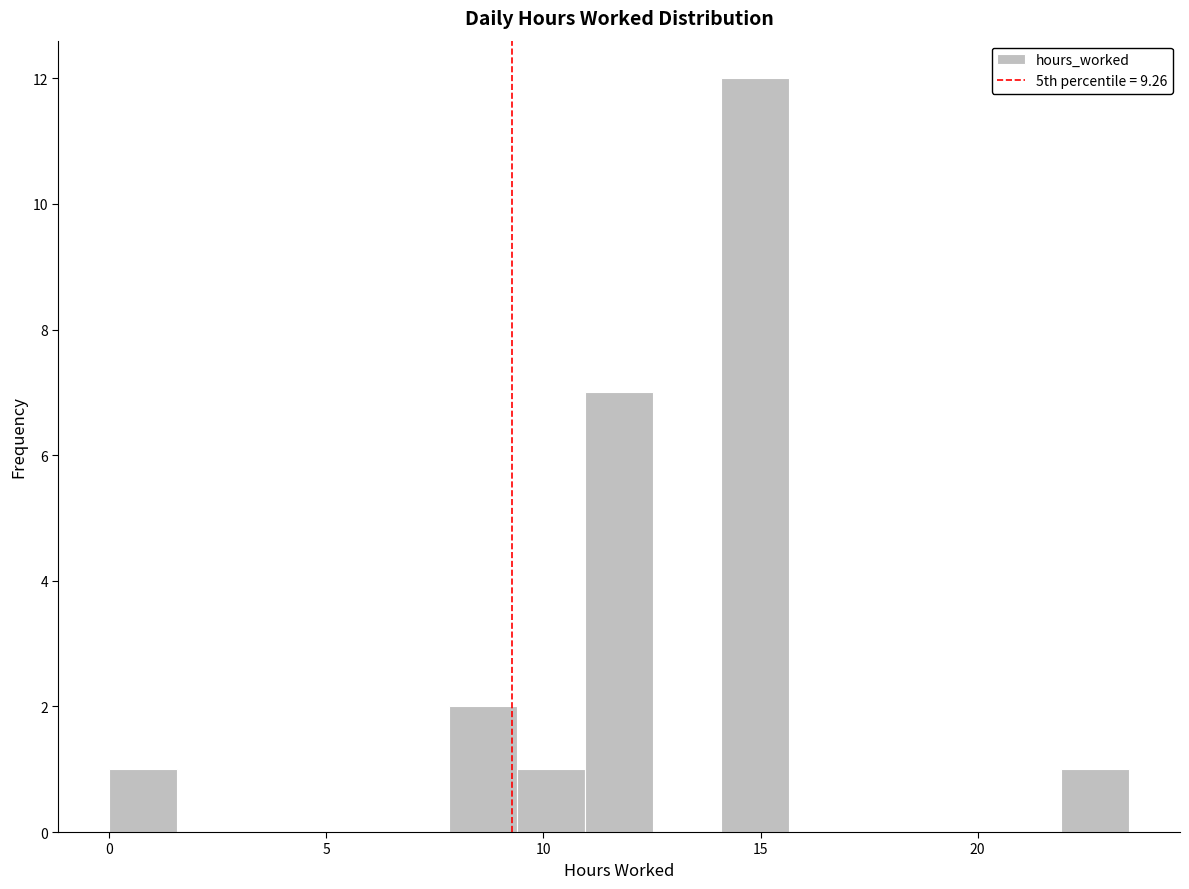

Read against the x-axis, roughly where is the centre of the tallest bar?

15.0